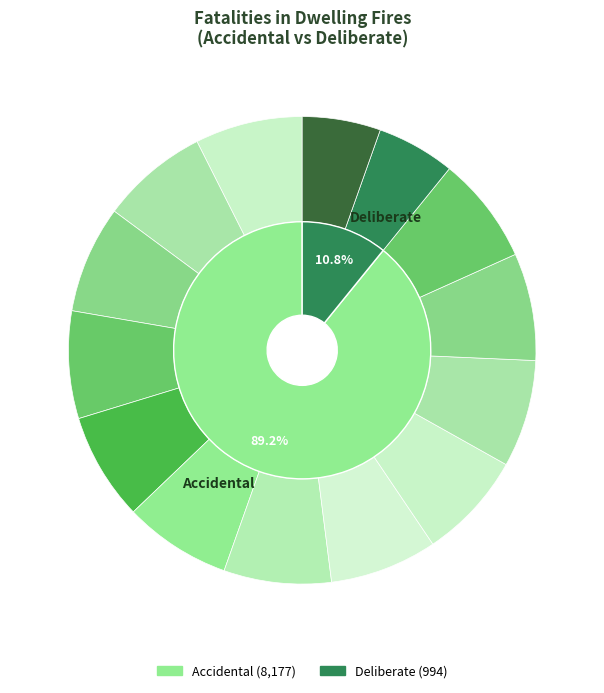

Do Deliberate and Accidental together represent more than half of the pie?

Yes